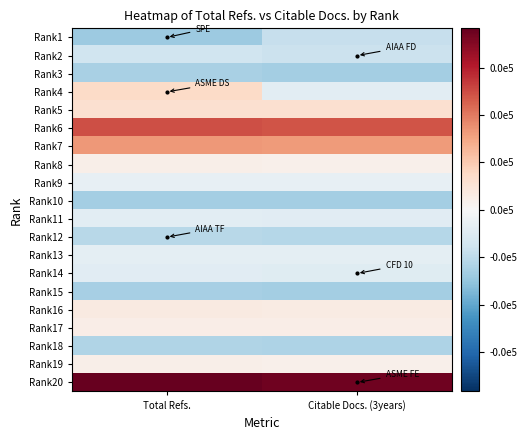

What is the difference between the highest and lowest values at Total Refs.?

520.0